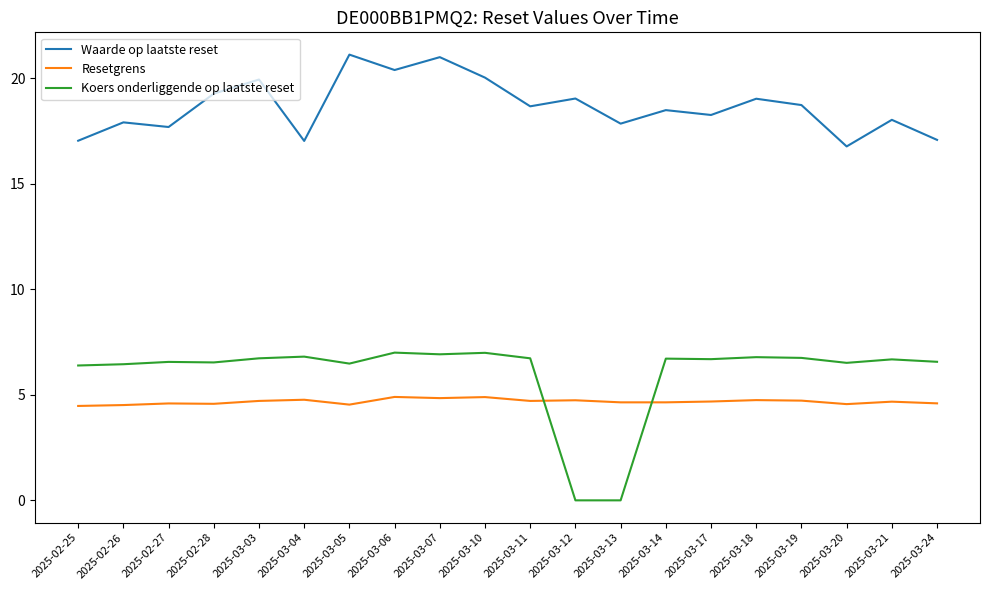

What position from the right is 2025-03-17?

6